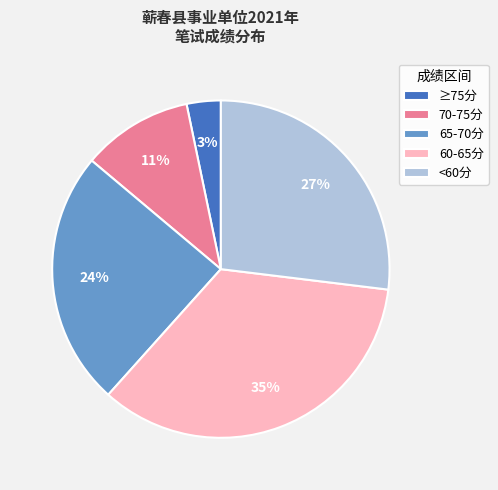

What is the smallest slice in the pie chart?

≥75分